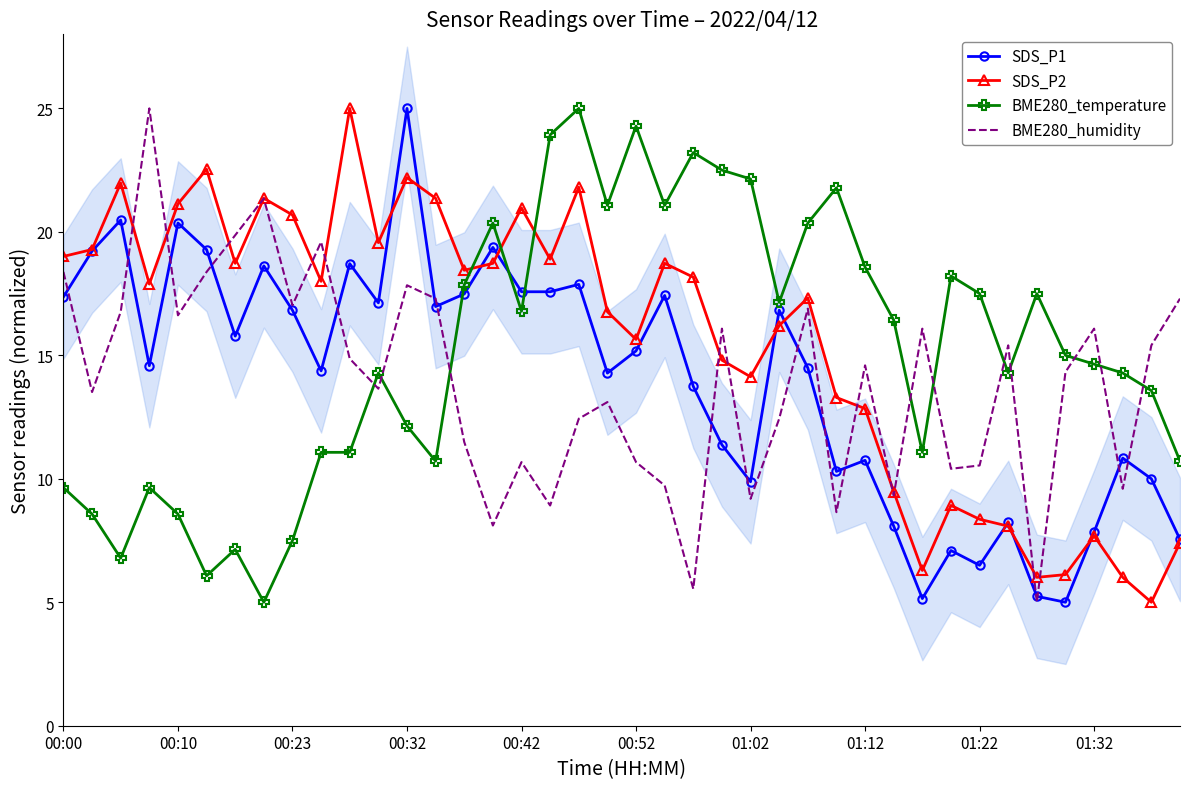

What is the maximum value for SDS_P2?

25.0